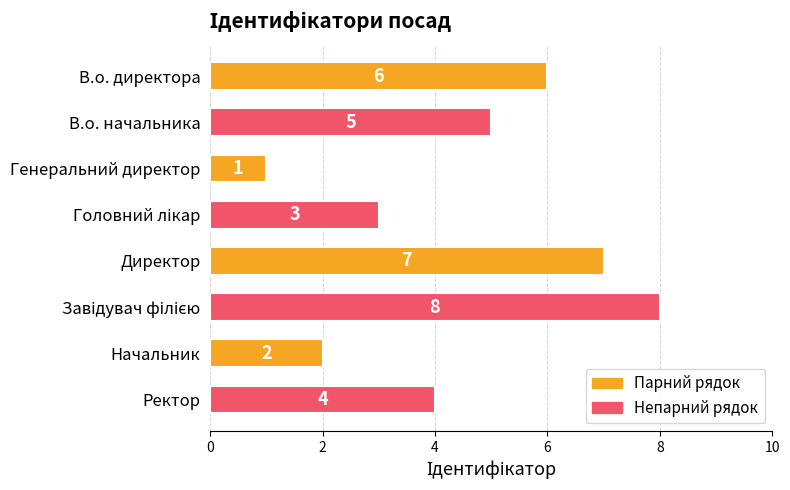

The value at Начальник is 2. True or false?

True